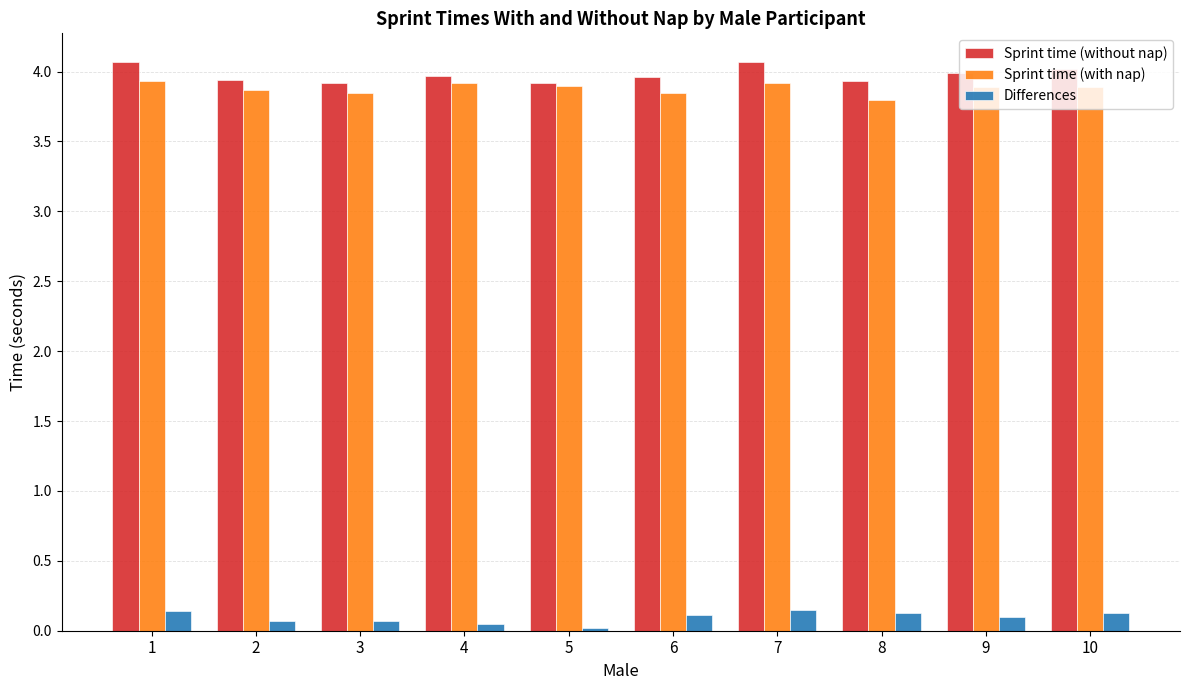

Which series changed the most between 3 and 7?

Sprint time (without nap)